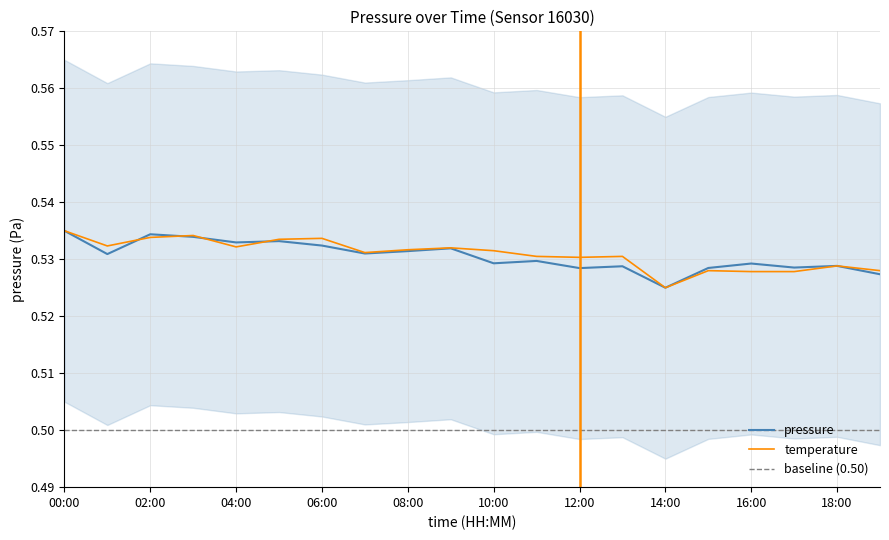

The value of temperature at 12:00 is 0.3. True or false?

False